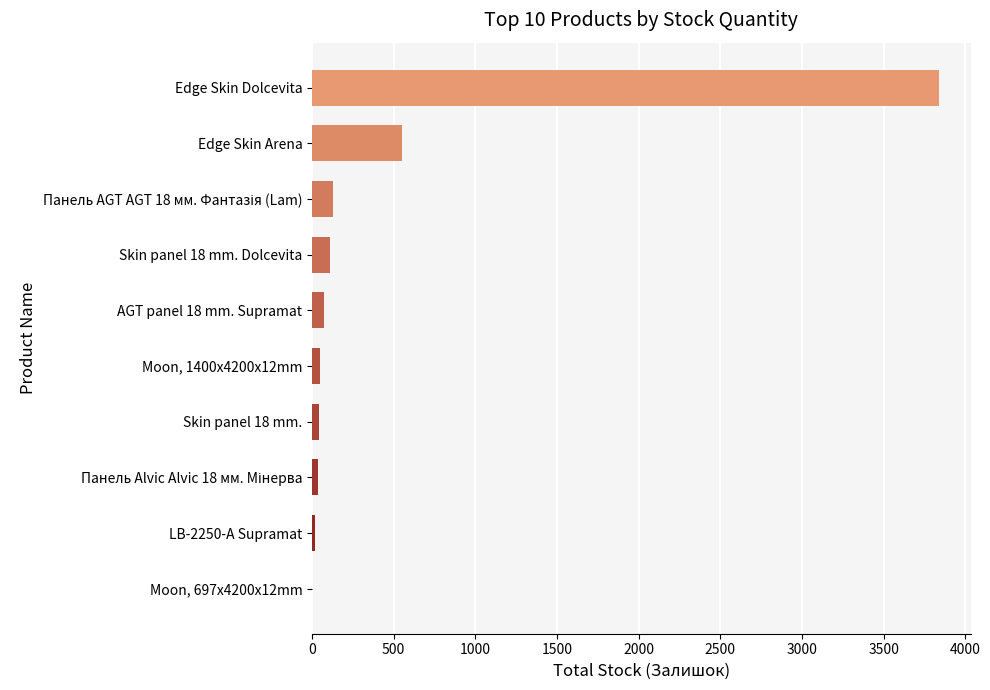

What is the maximum value shown in the chart?

3839